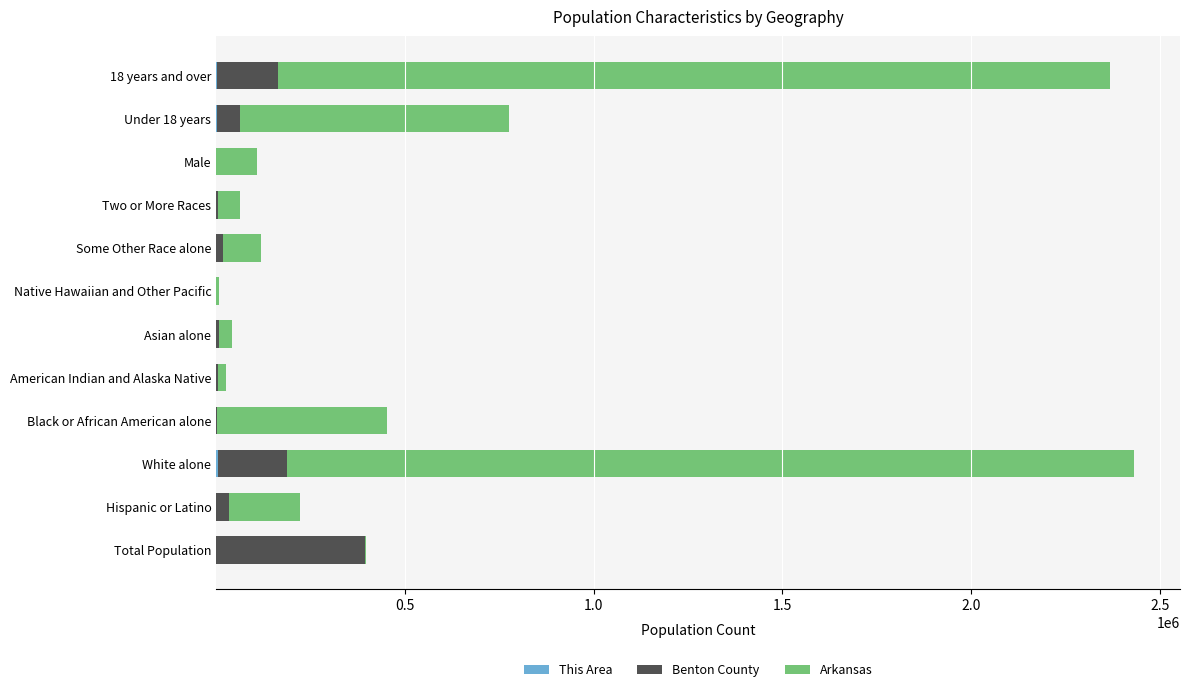

How many distinct data groups are displayed?

3